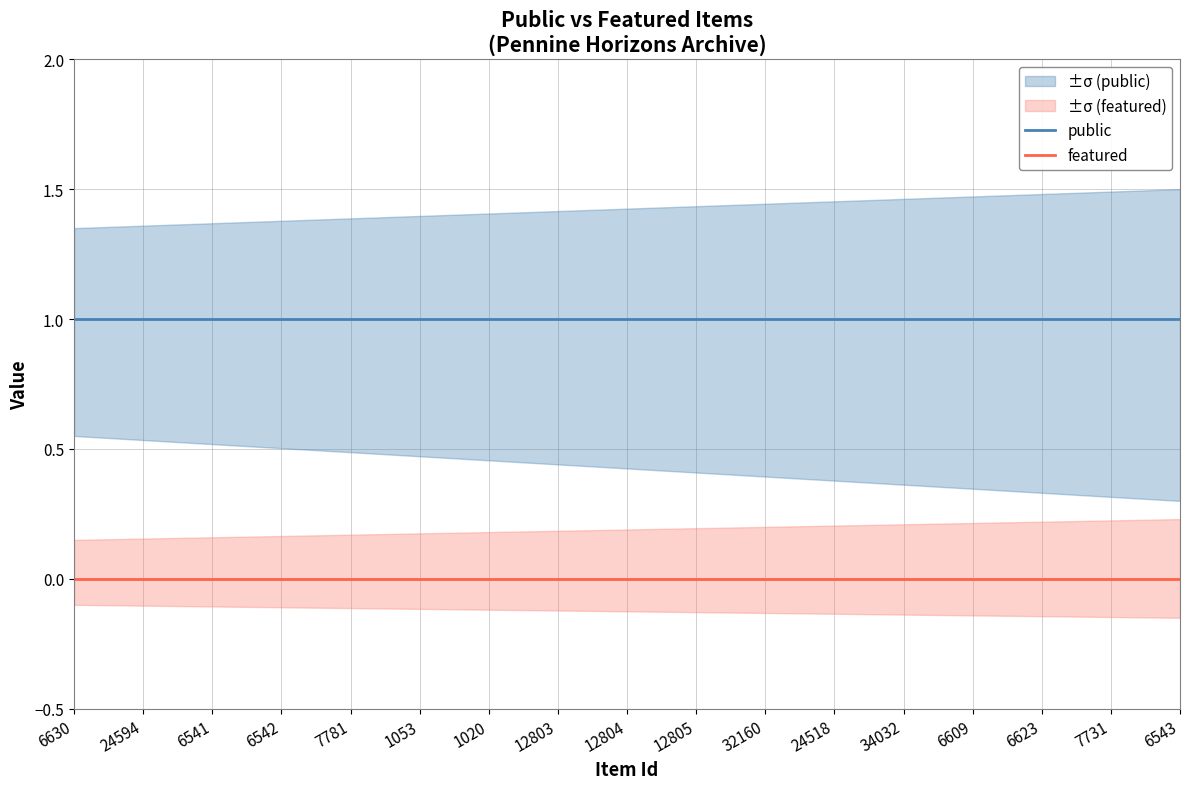

What is the sum of all public values?

17